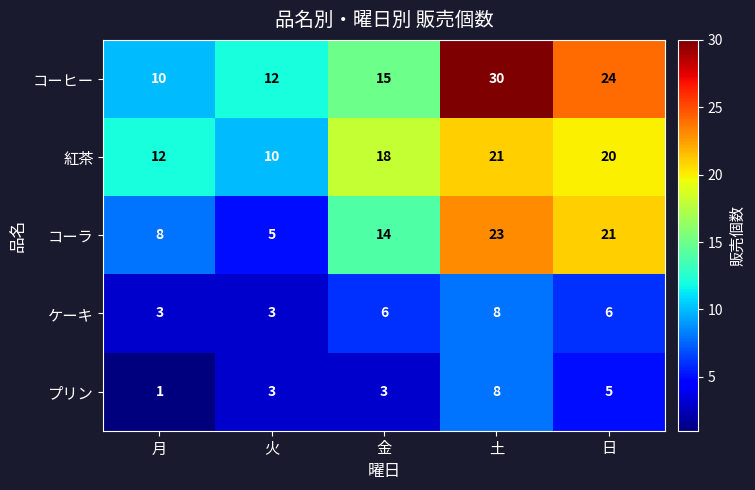

Reading left to right, extract all data points from this chart.

コーヒー: 10	12	15	30	24
紅茶: 12	10	18	21	20
コーラ: 8	5	14	23	21
ケーキ: 3	3	6	8	6
プリン: 1	3	3	8	5